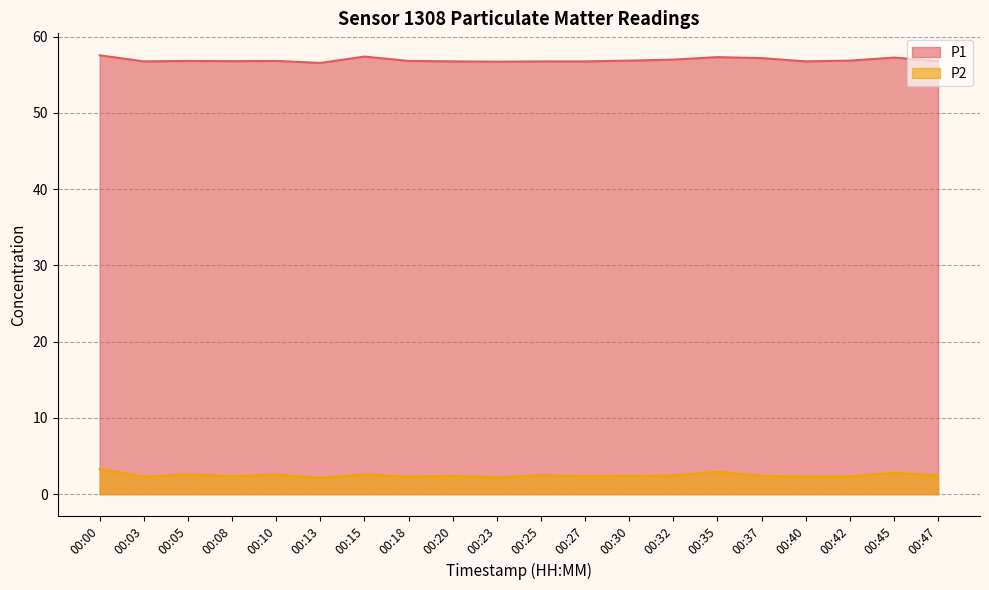

Does the chart have visible grid lines?

Yes